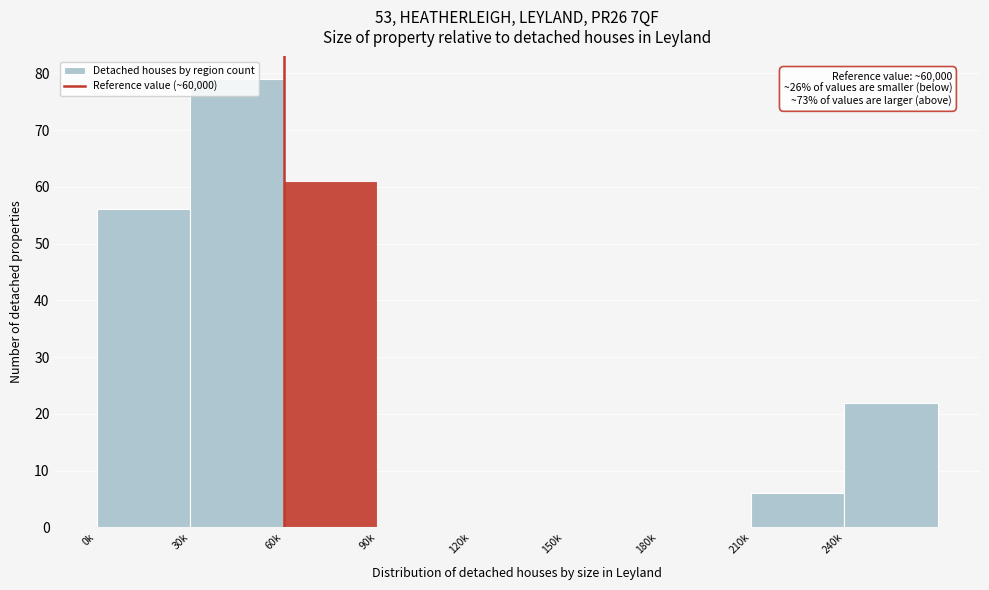

What is the sum of all values?

224